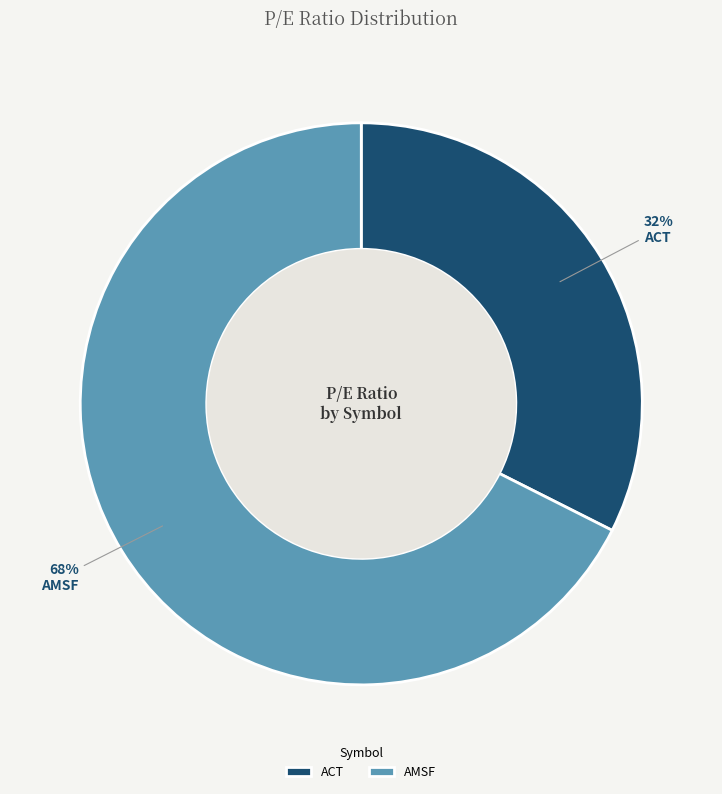

Approximately how many times larger is the value at AMSF compared to ACT?

2.1